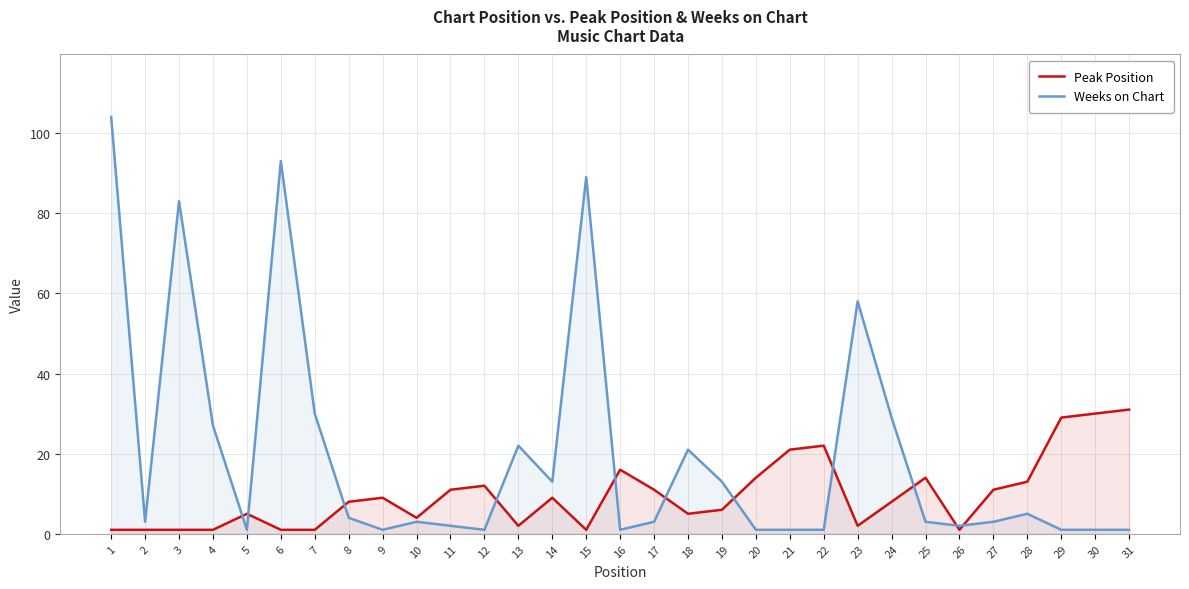

After their last crossing, which series has the higher values: Weeks on Chart or Peak Position?

Peak Position